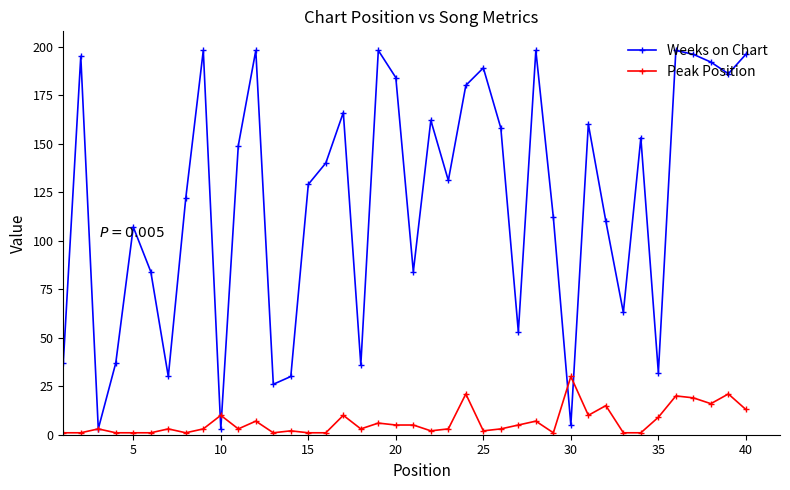

Which series ends up on top after the final intersection of Peak Position and Weeks on Chart?

Weeks on Chart